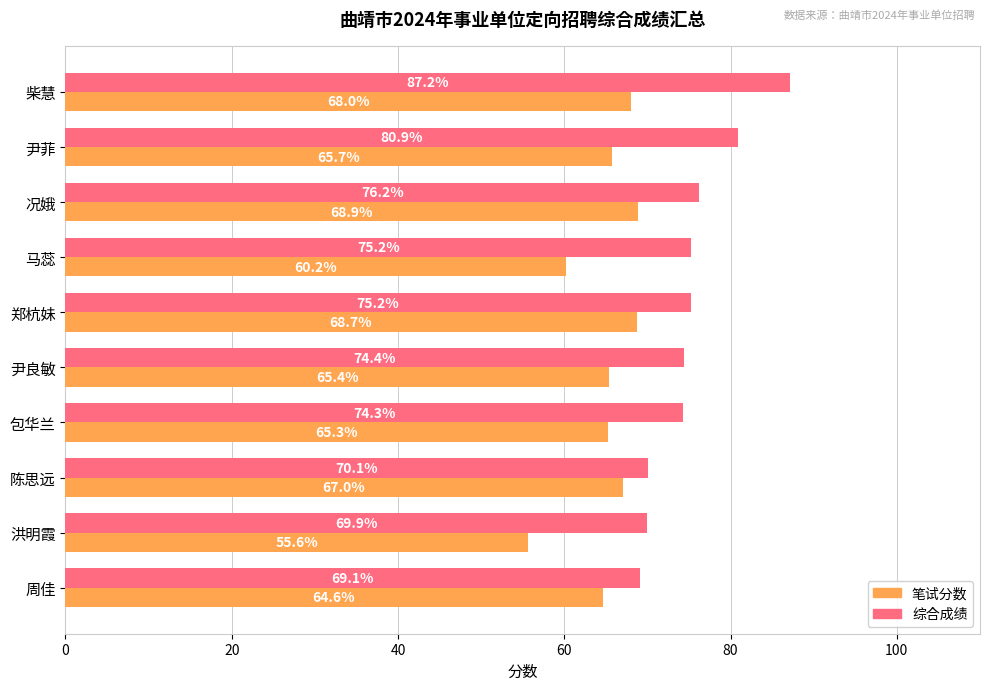

Between 马蕊 and 洪明霞, which series saw the biggest shift?

综合成绩